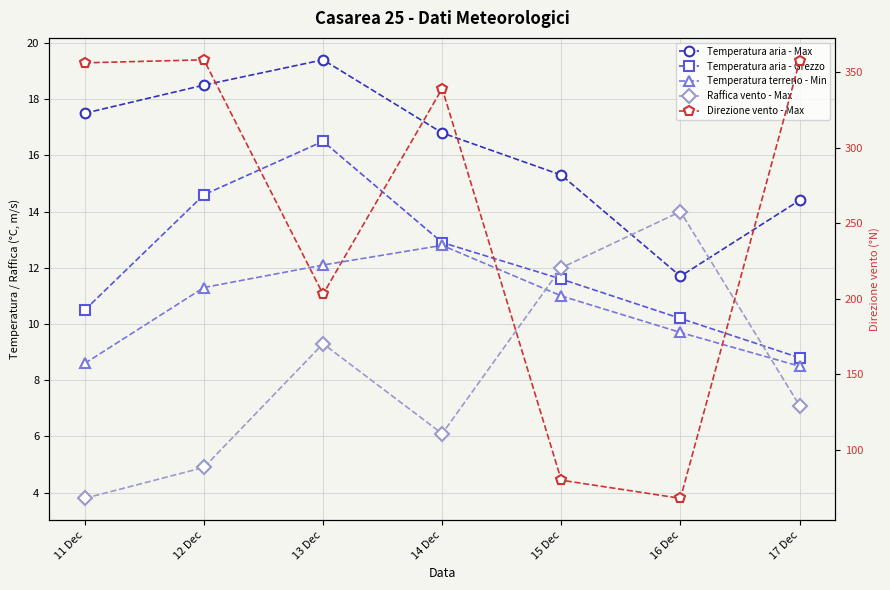

Is it true that Direzione vento - Max equals 535.8 at 14 Dec?

False